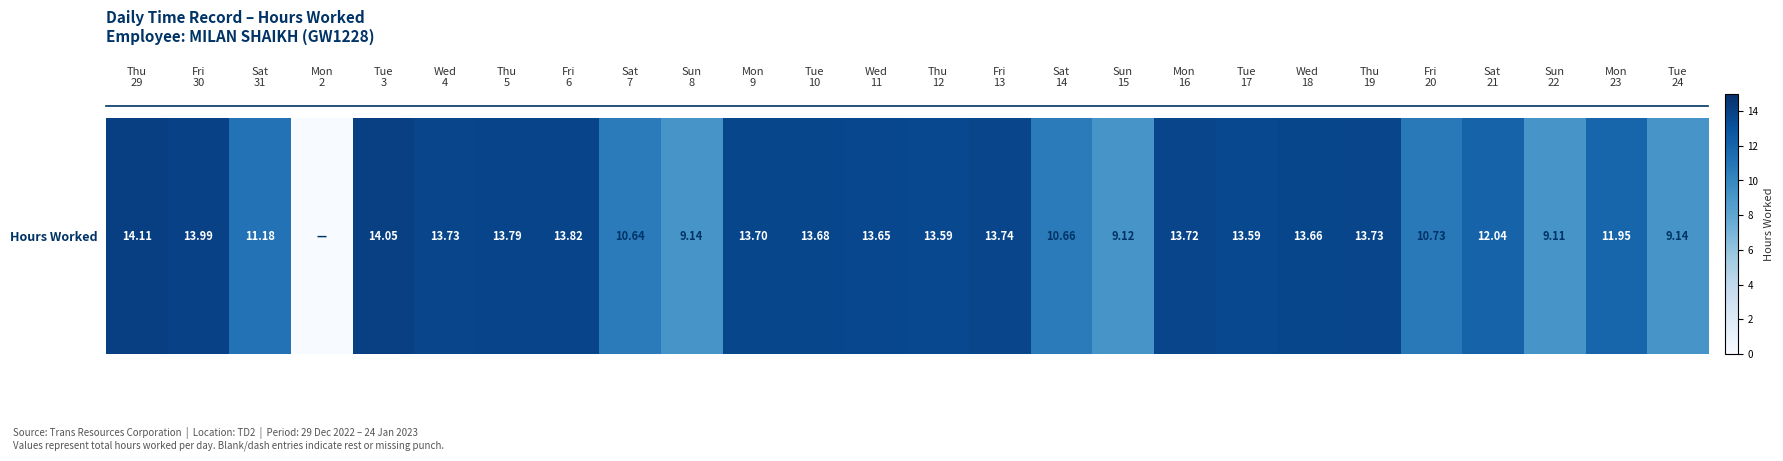

The chart shows a value of 12.0 at Sat
21. True or false?

True